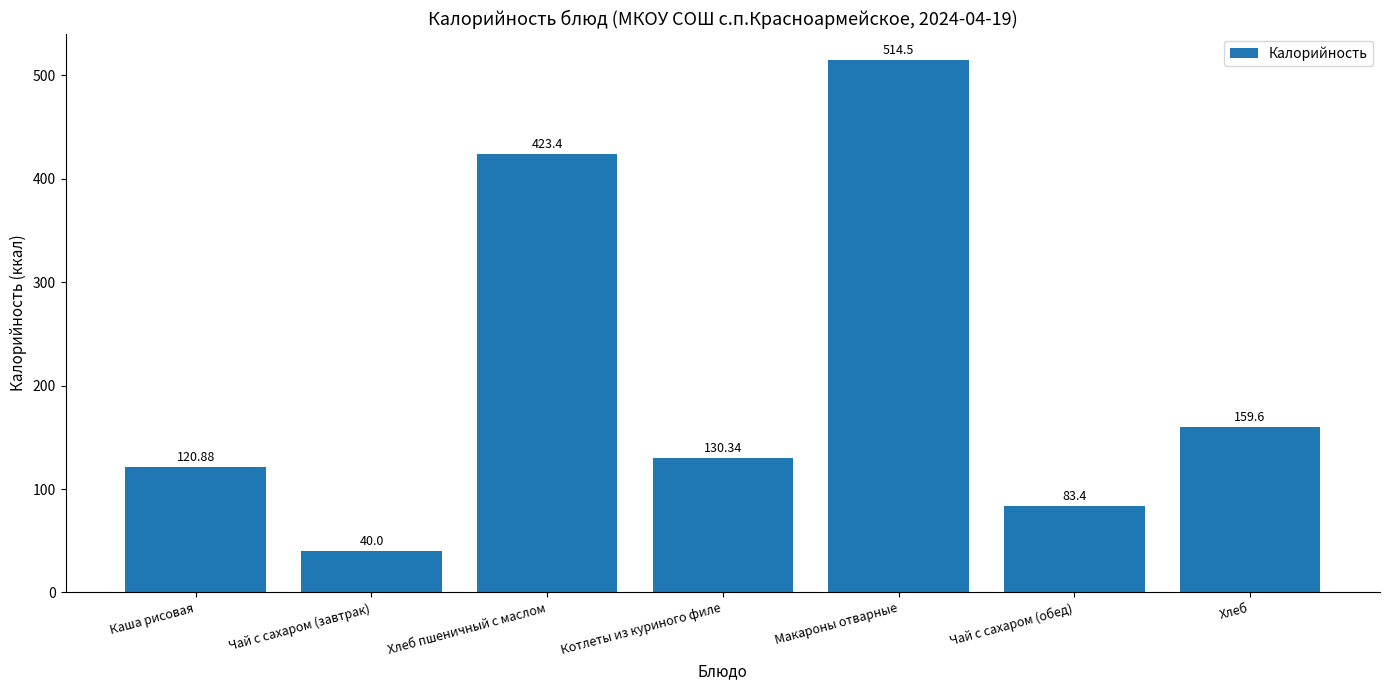

What is the greatest value displayed?

514.5